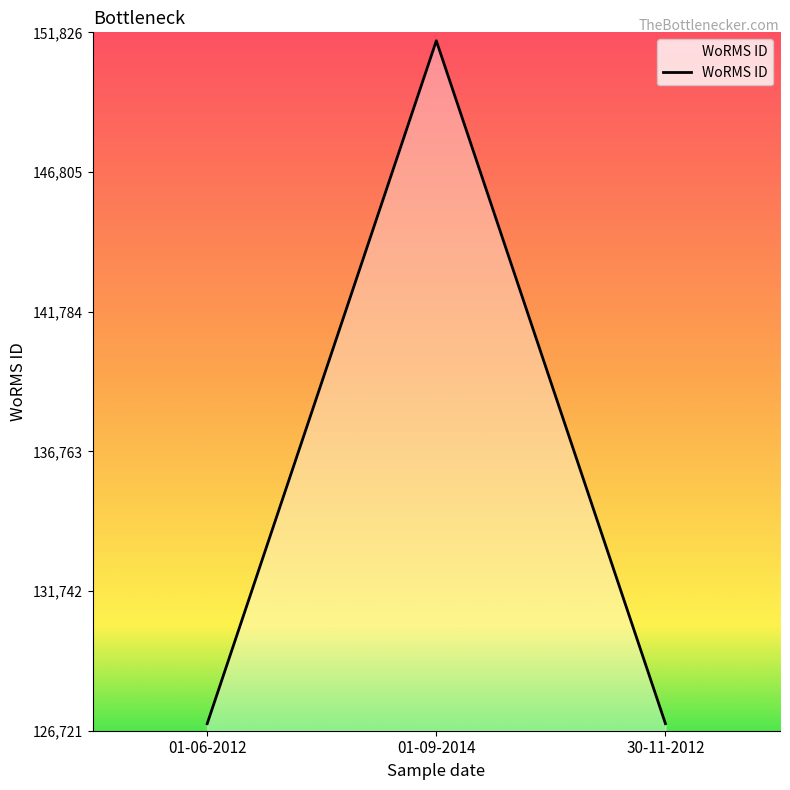

Reading left to right, what are all the values shown in this chart?

01-06-2012=126975	01-09-2014=151523	30-11-2012=126975